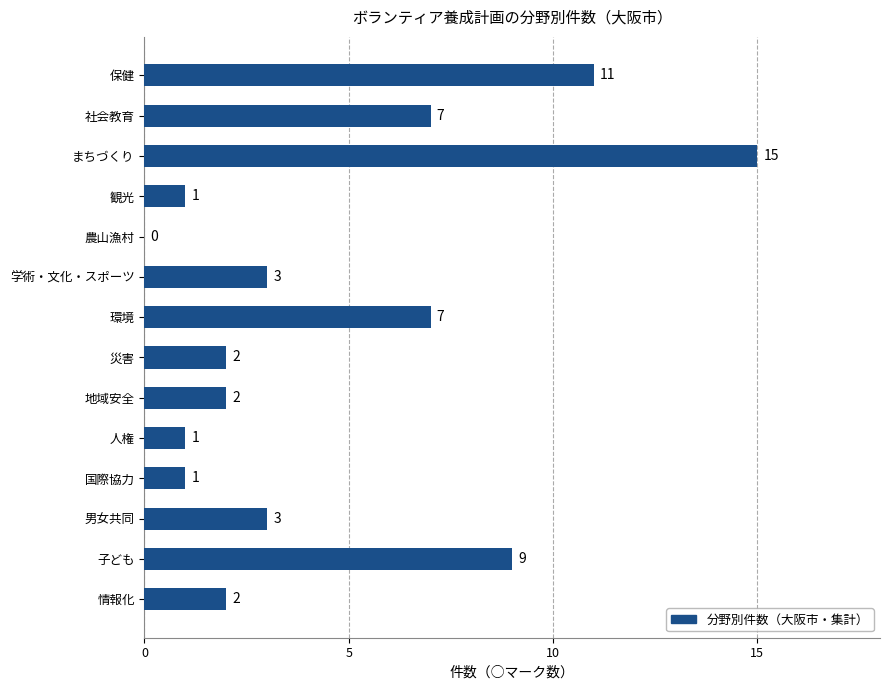

Which has a higher value, 子ども or 男女共同?

子ども